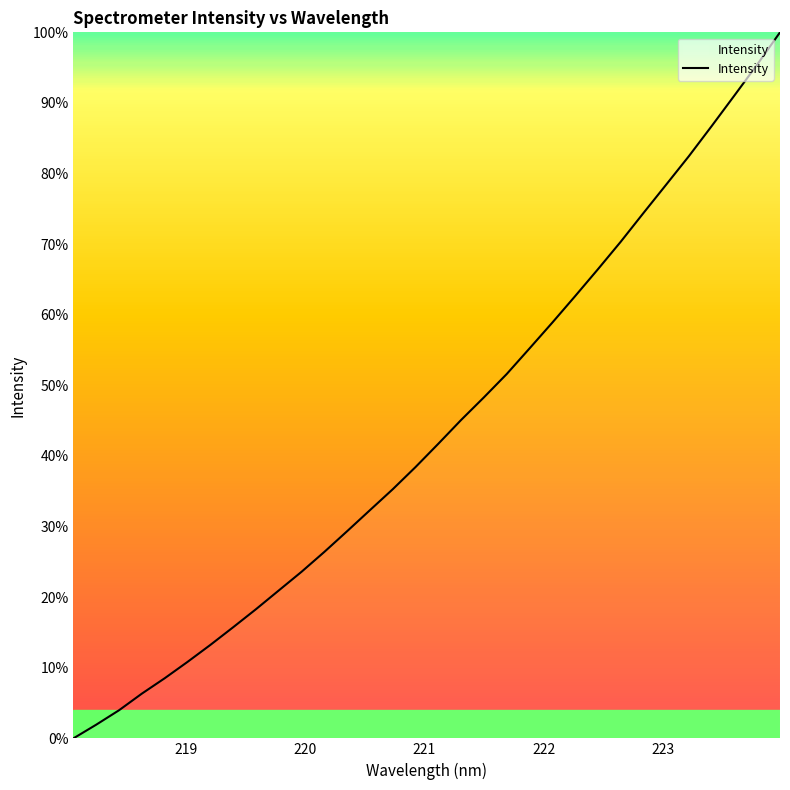

What is the sum of all values?

1393.9